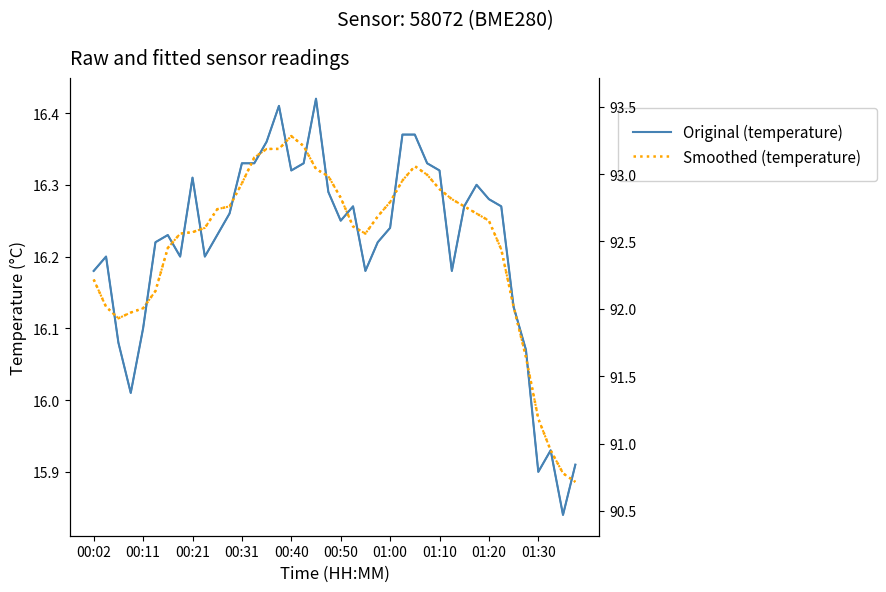

Which has a higher value, 33 or 10?

33